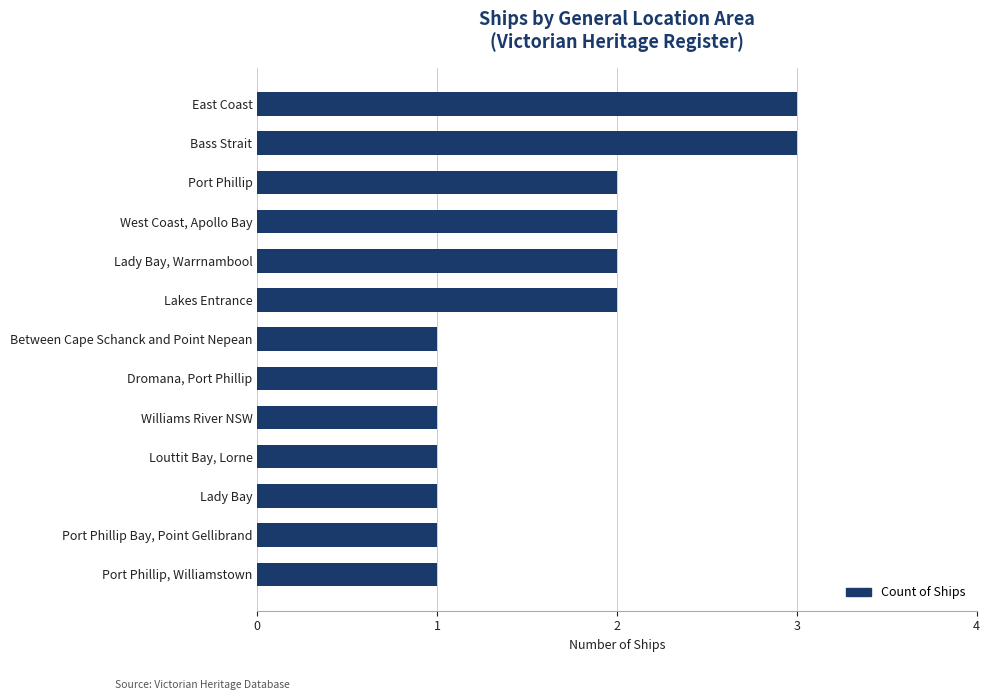

What is the sum of all values?

21